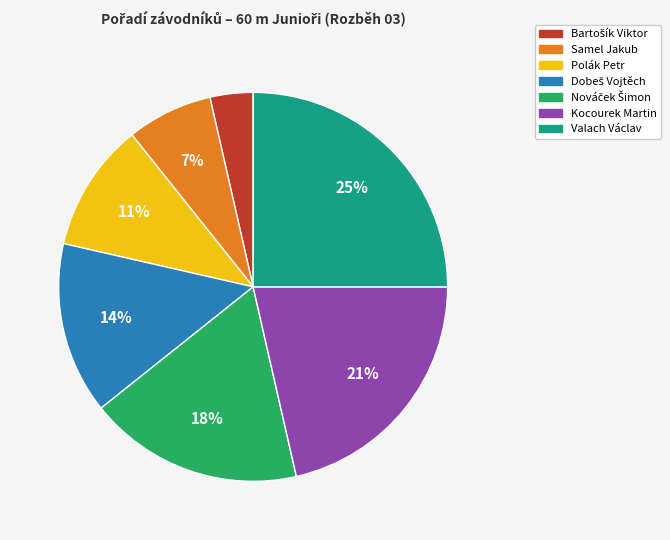

Is there any slice that represents more than half of the pie?

No